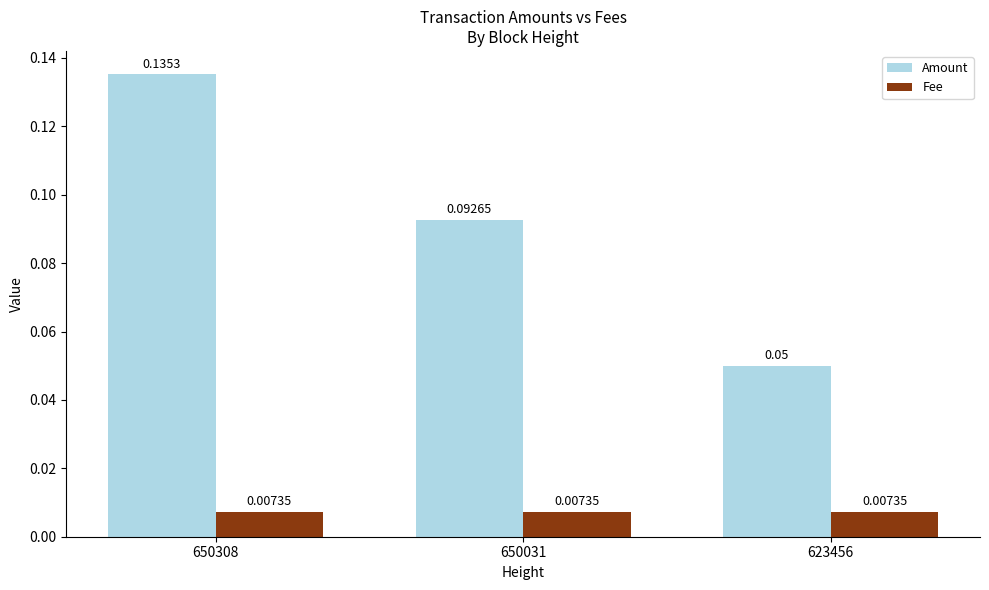

At how many categories does at least one series exceed 0?

3